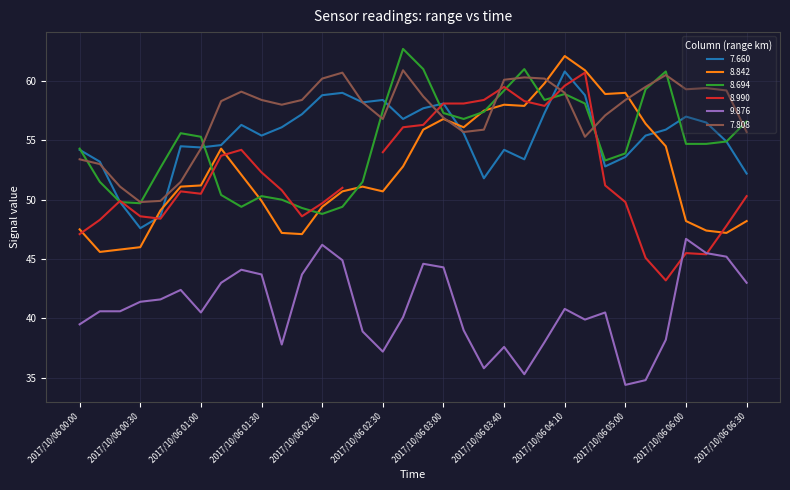

True or false: 8.842 has a value of 59.8 at 2017/10/06 04:00.

True